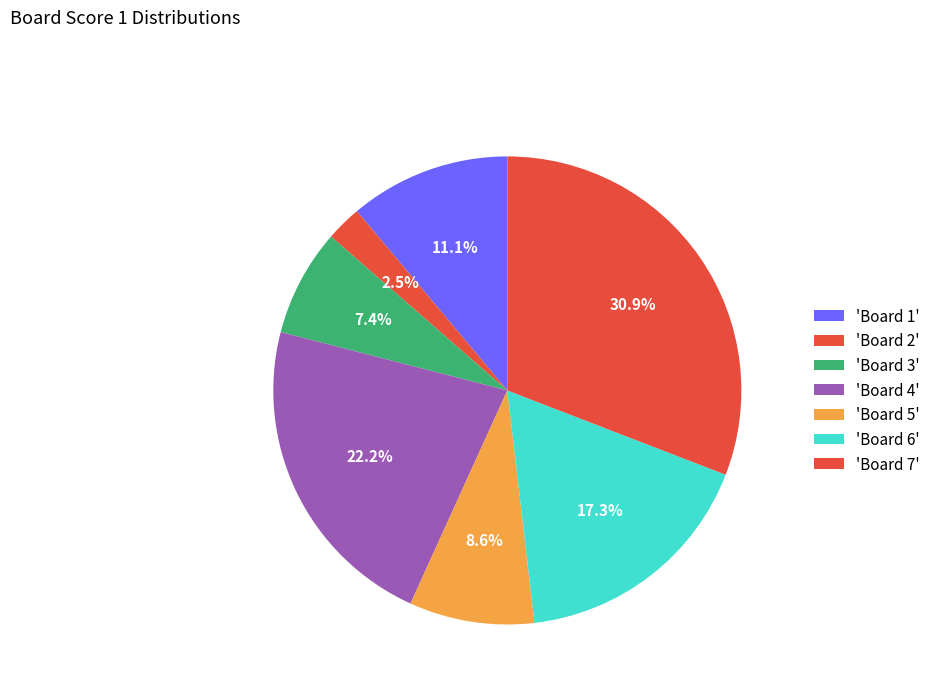

What is the largest slice in the pie chart?

Board 7